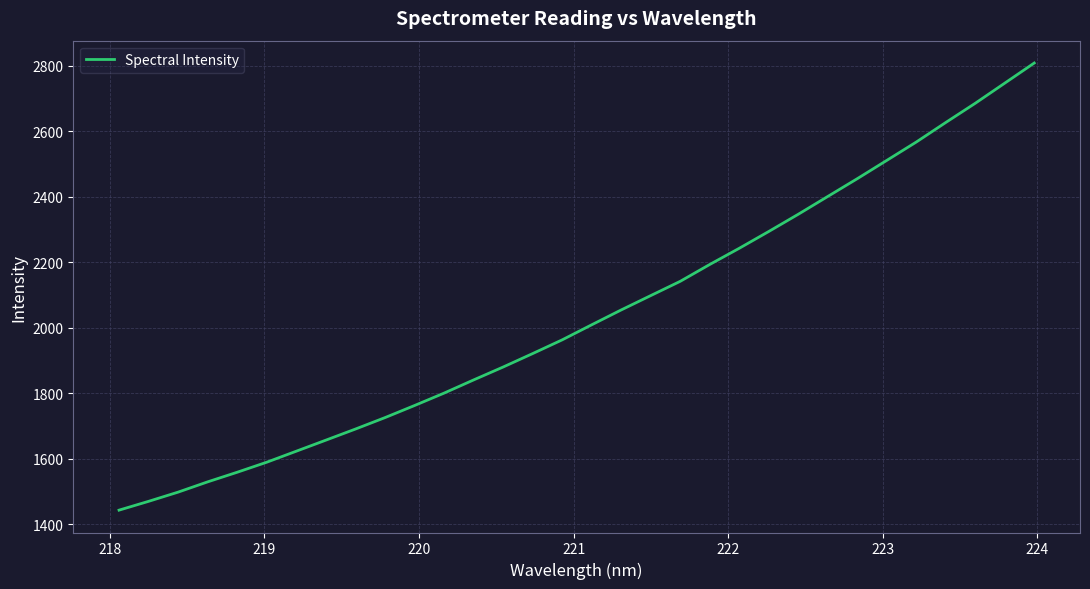

What is the difference between the maximum and minimum values?

1366.1